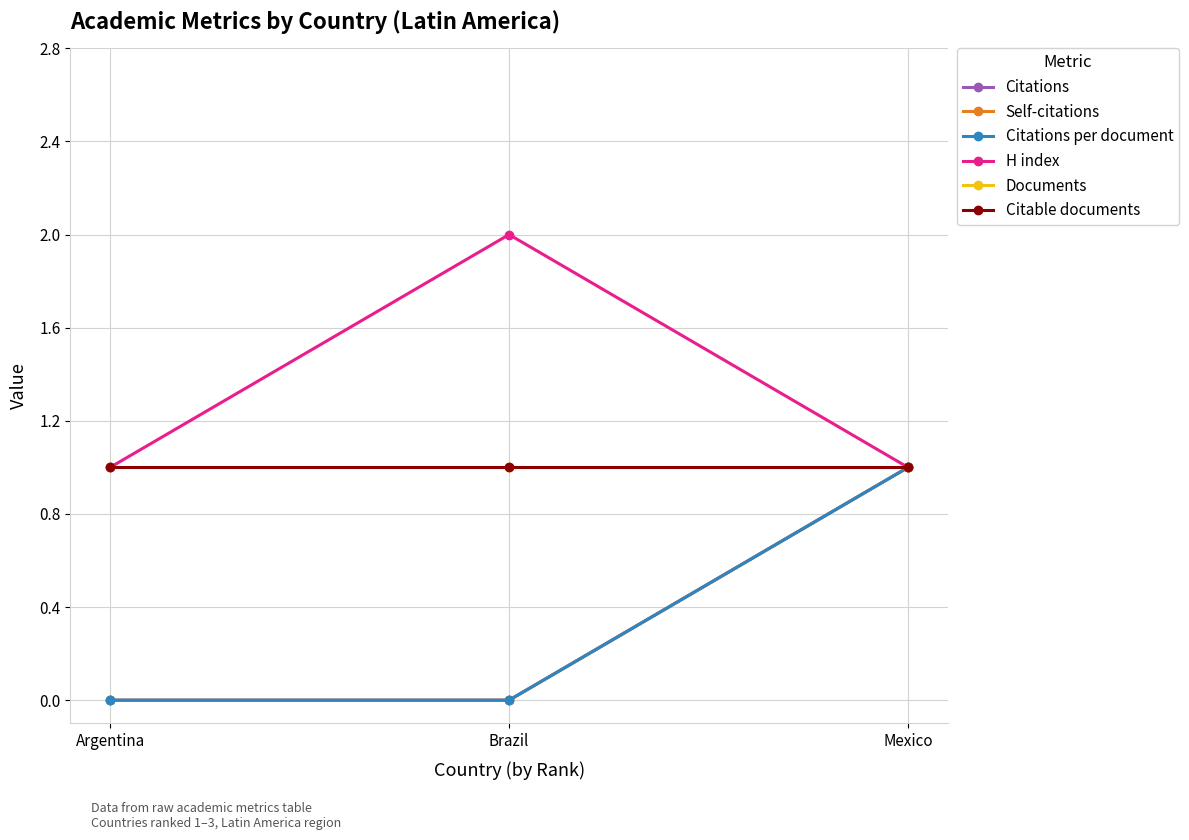

Which series changed the most between Argentina and Brazil?

H index